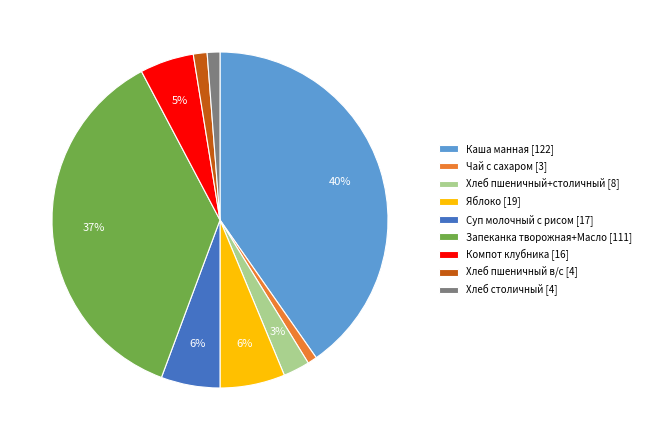

Does Суп молочный с рисом [17] represent more than half of the total?

No